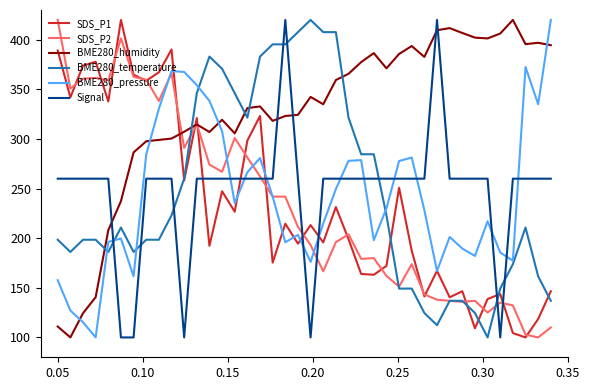

Which series ends up on top after the final intersection of SDS_P1 and BME280_humidity?

BME280_humidity